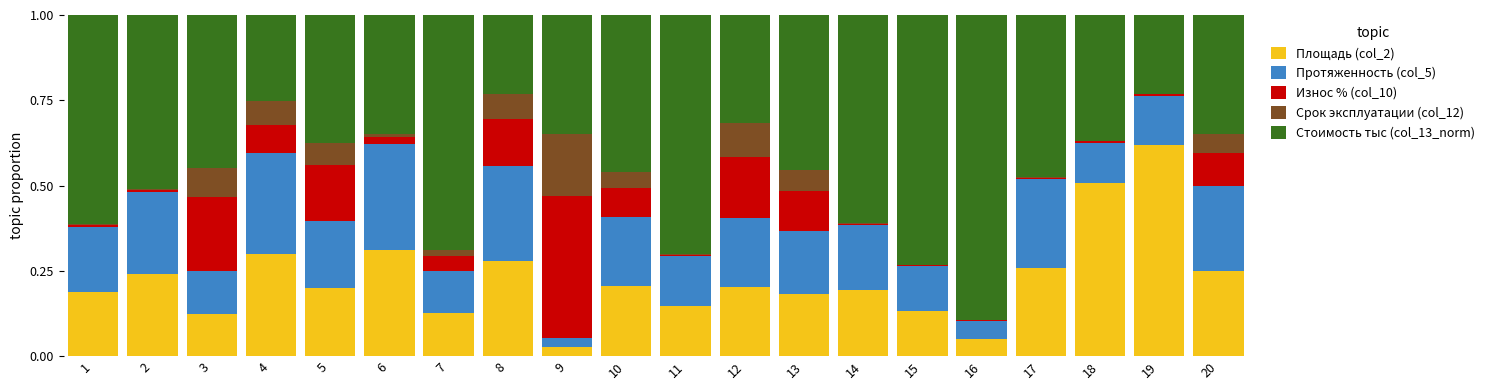

Is it true that Площадь (col_2) equals 1.0 at 19?

False